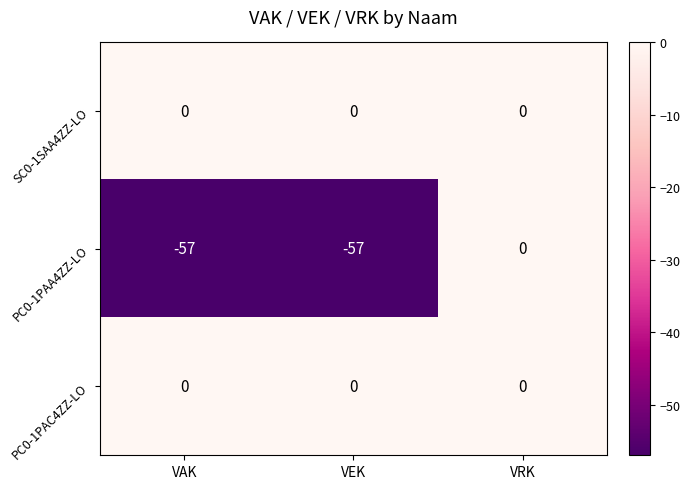

At which category is the sum across all series the highest?

VRK